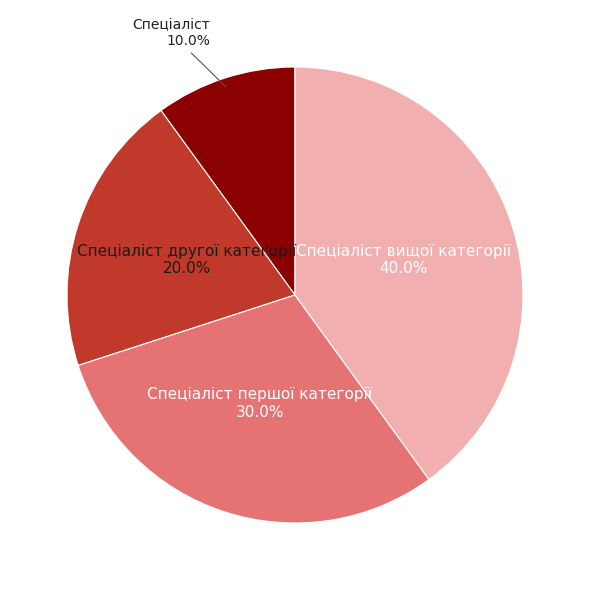

Is there a majority slice in this chart?

No